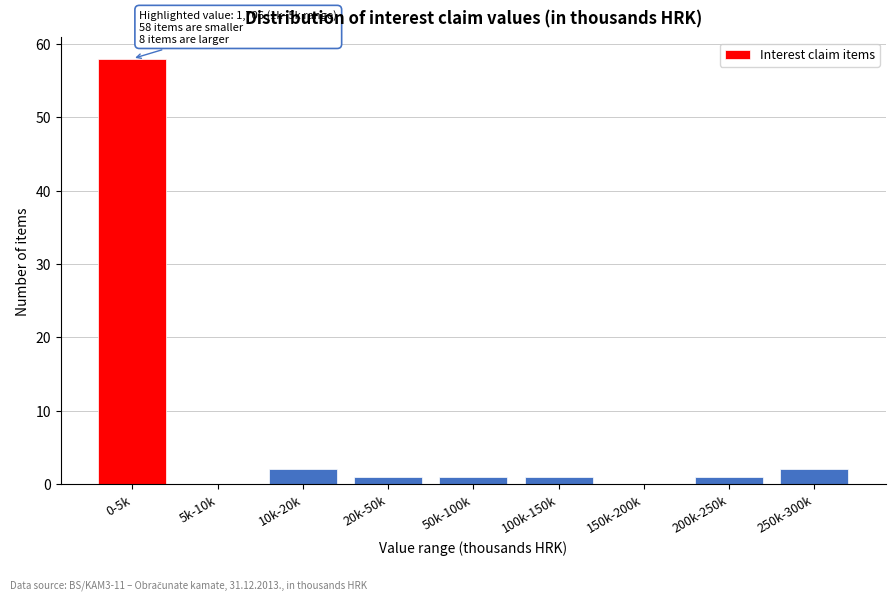

Reading left to right, transcribe all the data shown in this chart.

0-5k=58	5k-10k=0	10k-20k=2	20k-50k=1	50k-100k=1	100k-150k=1	150k-200k=0	200k-250k=1	250k-300k=2